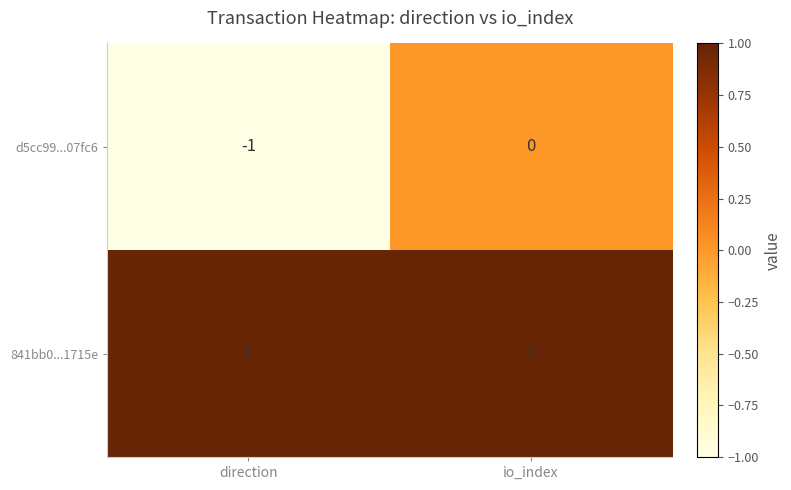

What is the smallest value displayed?

-1